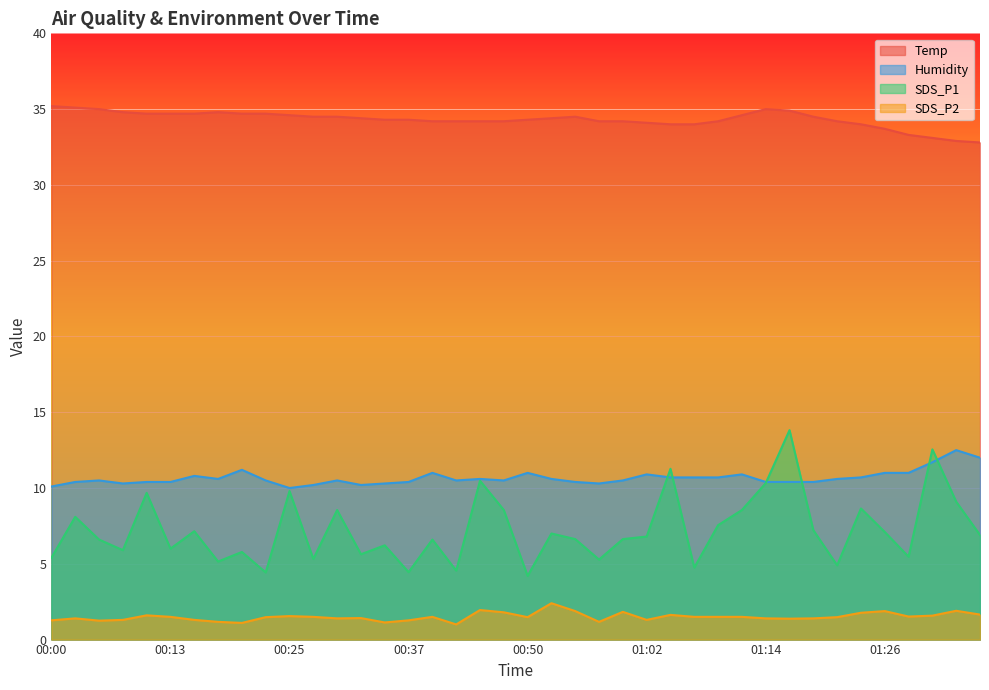

Does the chart display data point markers on the line(s)?

No